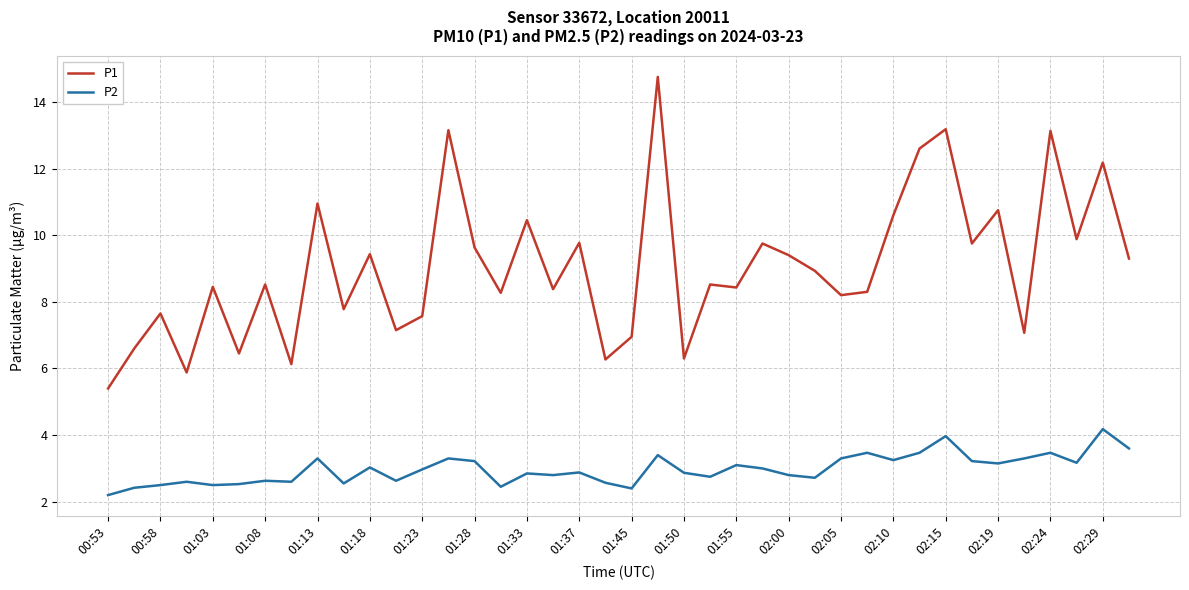

How many lines are shown in the chart?

2